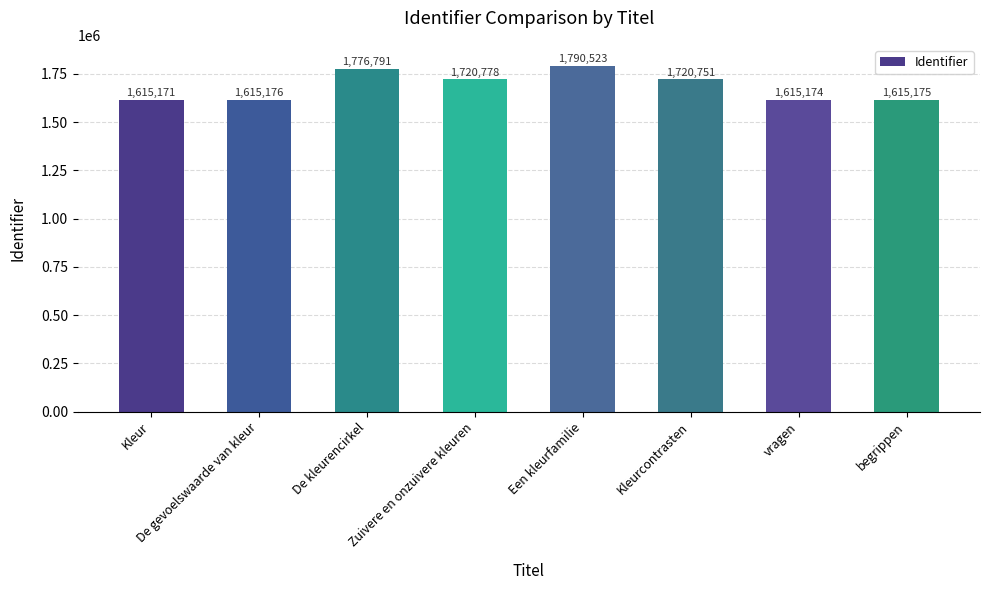

Reading right to left, list all the values displayed in this chart.

1615175	1615174	1720751	1790523	1720778	1776791	1615176	1615171